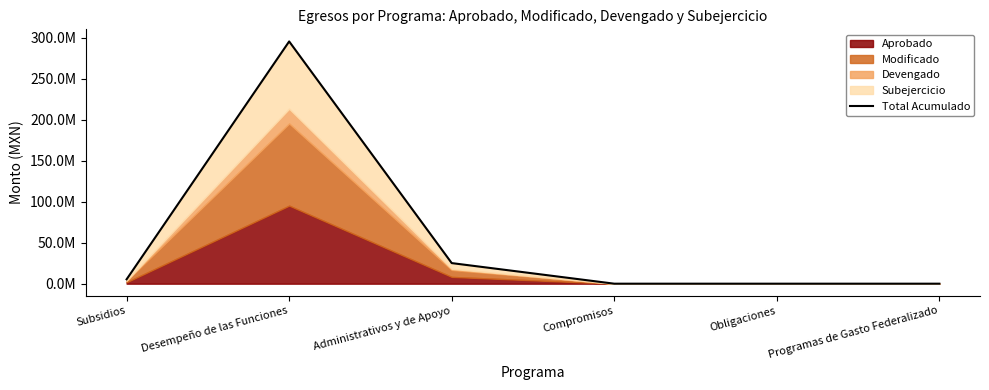

Reading left to right, what are all the values shown in this chart?

Subsidios=5336558.1	Desempeño de las Funciones=295635878.4	Administrativos y de Apoyo=25134946.2	Compromisos=0.0	Obligaciones=0.0	Programas de Gasto Federalizado=0.0